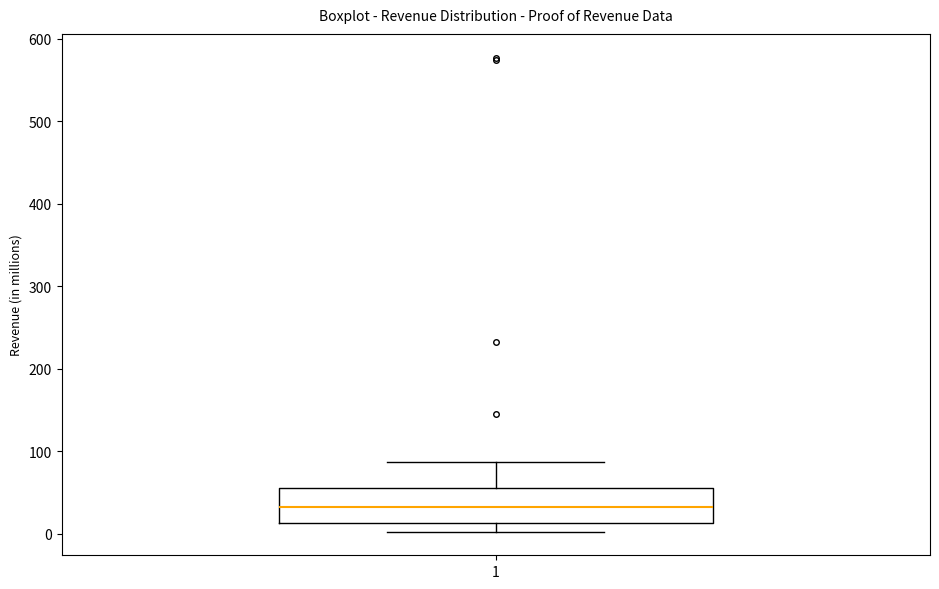

Transcribe this box plot: give where the median line is, the range the box spans, and where the two whiskers end, as read against the y-axis. The values are not printed on the chart, so give them approximately, as read against the axis.

median 30, box 10 to 60, whiskers 0 to 90